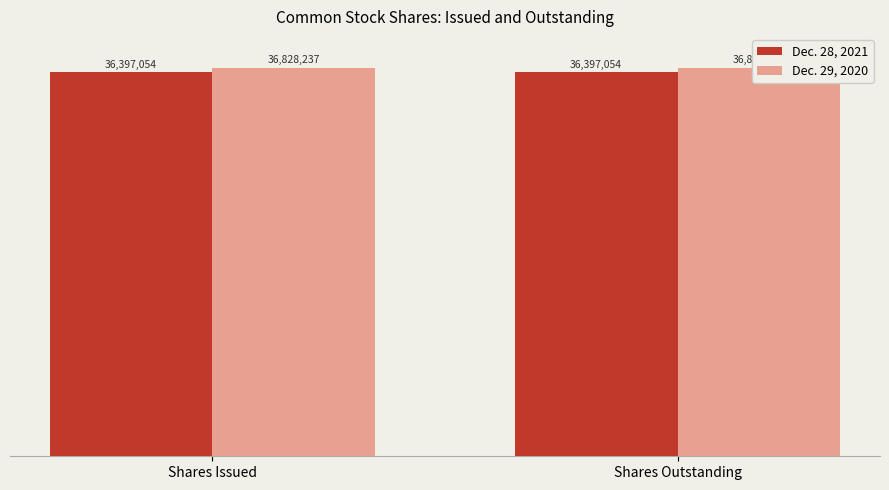

What are all the series names shown in the legend?

Dec. 28, 2021, Dec. 29, 2020